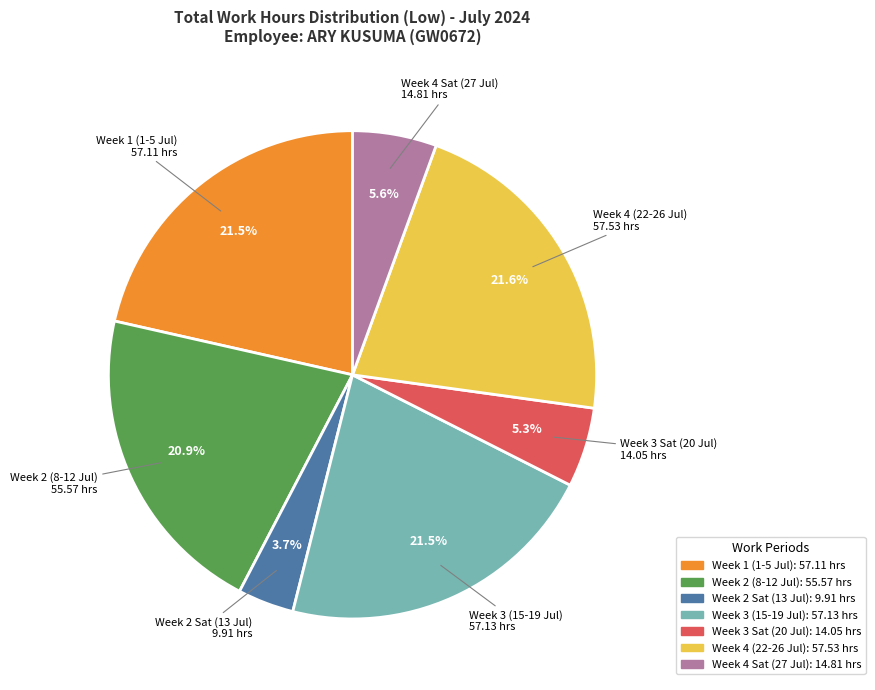

Is there any slice that represents more than half of the pie?

No